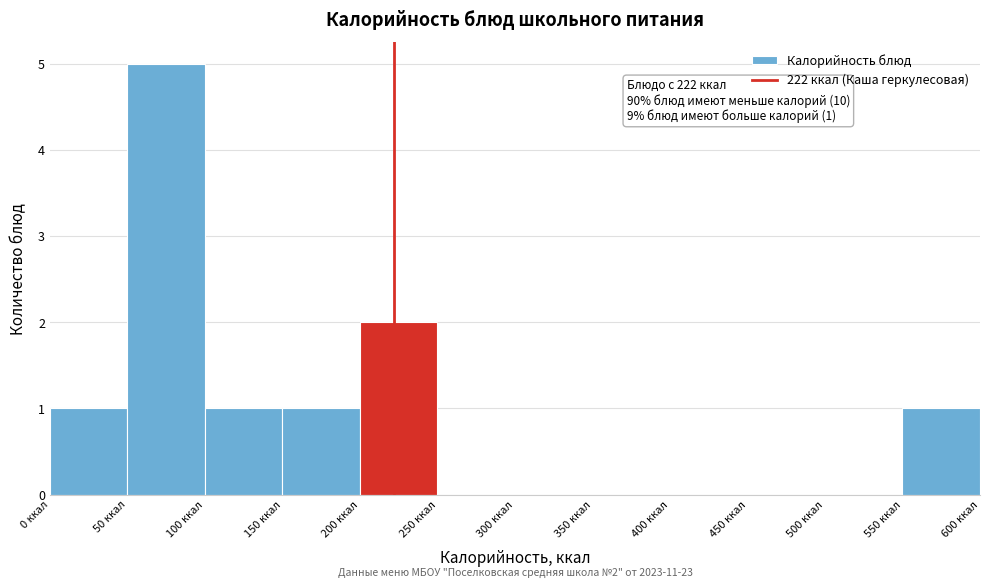

Which range on the x-axis has the tallest bar?

50 to 100